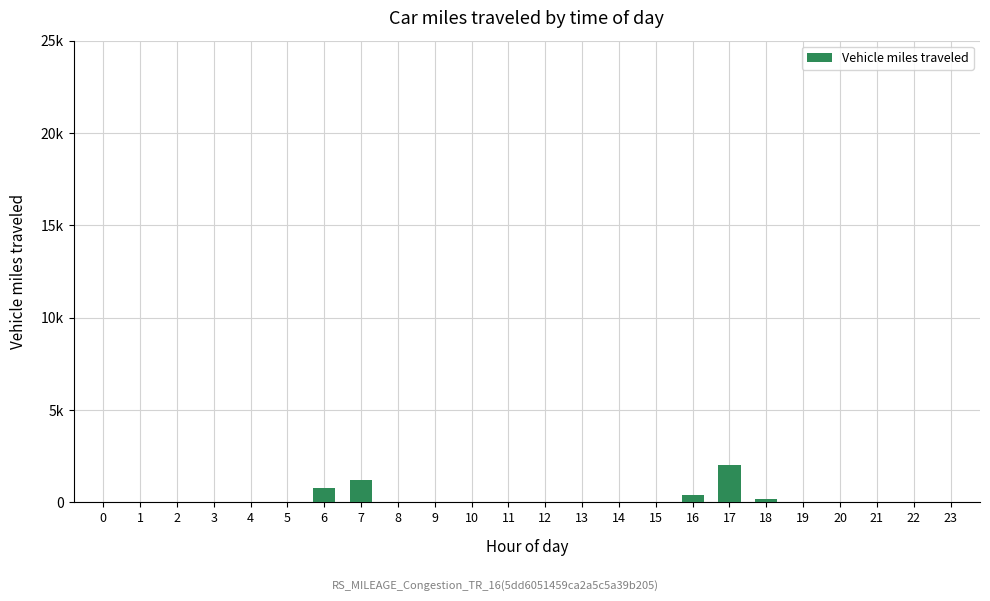

True or false: the data shows 0 at 0.

True